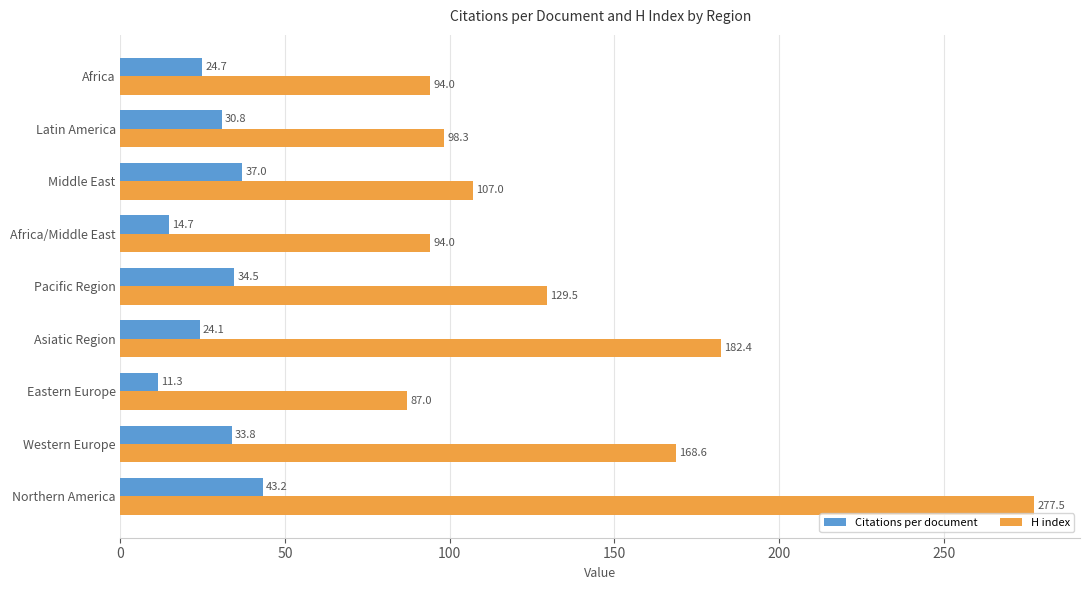

Which series changed the most between Asiatic Region and Africa/Middle East?

H index